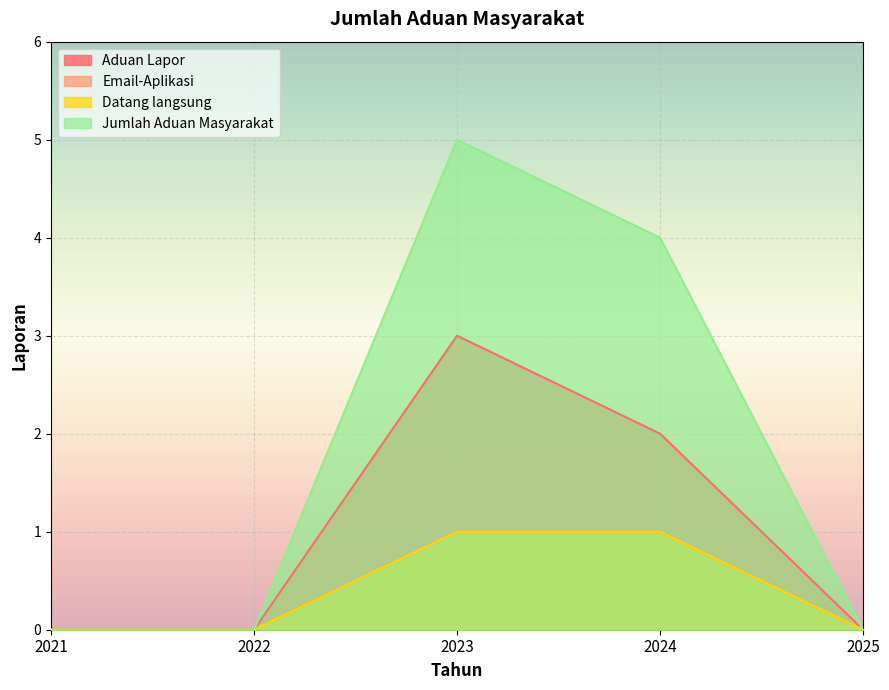

Which series changed the most between 2023 and 2024?

Aduan Lapor